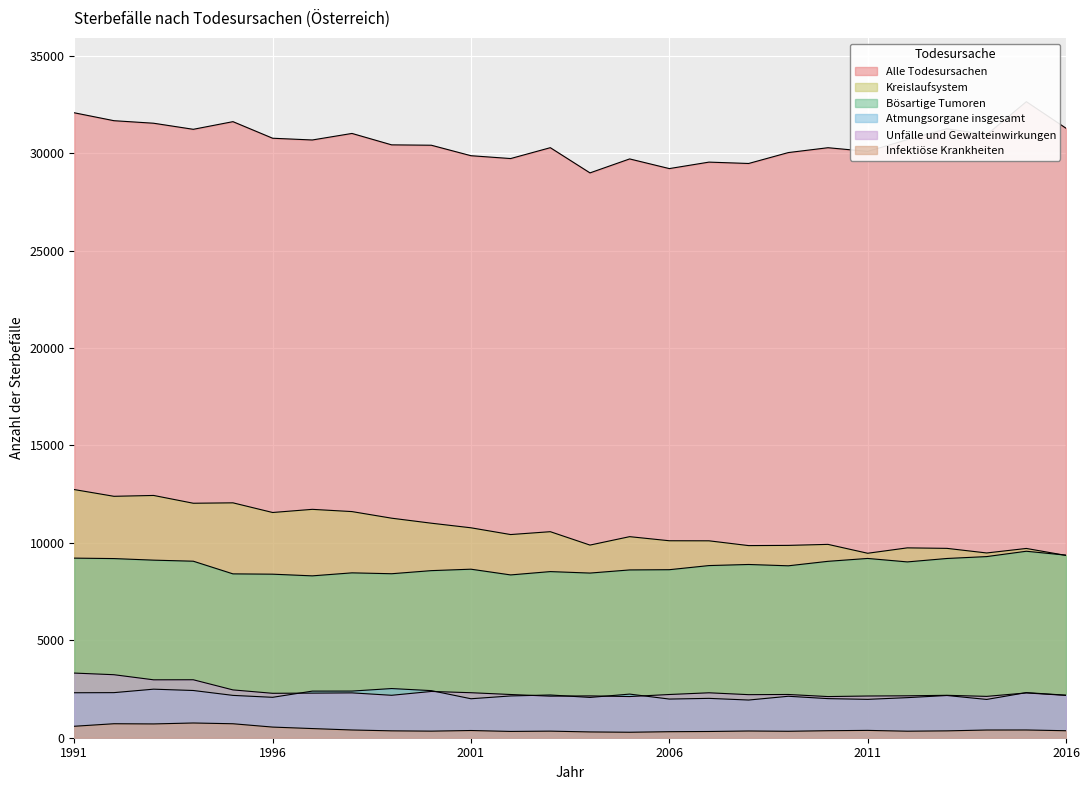

Reading left to right, transcribe all the data shown in this chart.

Alle Todesursachen: 1991=32076	1992=31670	1993=31540	1994=31228	1995=31621	1996=30770	1997=30680	1998=31016	1999=30430	2000=30411	2001=29873	2002=29727	2003=30285	2004=28991	2005=29708	2006=29212	2007=29544	2008=29474	2009=30034	2010=30283	2011=30094	2012=30697	2013=31257	2014=30950	2015=32646	2016=31283
Kreislaufsystem: 1991=12737	1992=12391	1993=12435	1994=12035	1995=12056	1996=11560	1997=11722	1998=11607	1999=11268	2000=11011	2001=10775	2002=10428	2003=10575	2004=9888	2005=10320	2006=10110	2007=10107	2008=9861	2009=9872	2010=9924	2011=9468	2012=9745	2013=9719	2014=9483	2015=9715	2016=9357
Bösartige Tumoren: 1991=9218	1992=9195	1993=9114	1994=9060	1995=8410	1996=8394	1997=8308	1998=8462	1999=8417	2000=8576	2001=8650	2002=8356	2003=8527	2004=8451	2005=8612	2006=8624	2007=8836	2008=8892	2009=8824	2010=9054	2011=9202	2012=9024	2013=9200	2014=9297	2015=9571	2016=9371
Atmungsorgane insgesamt: 1991=2308	1992=2314	1993=2492	1994=2424	1995=2173	1996=2074	1997=2392	1998=2394	1999=2524	2000=2417	2001=2000	2002=2144	2003=2194	2004=2068	2005=2239	2006=1984	2007=2020	2008=1934	2009=2128	2010=2007	2011=1969	2012=2057	2013=2167	2014=1965	2015=2315	2016=2183
Unfälle und Gewalteinwirkungen: 1991=3318	1992=3234	1993=2972	1994=2975	1995=2454	1996=2280	1997=2289	1998=2302	1999=2178	2000=2375	2001=2310	2002=2218	2003=2133	2004=2147	2005=2113	2006=2218	2007=2306	2008=2210	2009=2219	2010=2112	2011=2141	2012=2151	2013=2177	2014=2122	2015=2299	2016=2173
Infektiöse Krankheiten: 1991=588	1992=718	1993=708	1994=756	1995=717	1996=546	1997=470	1998=397	1999=353	2000=338	2001=370	2002=323	2003=338	2004=297	2005=281	2006=309	2007=320	2008=345	2009=331	2010=360	2011=376	2012=335	2013=352	2014=395	2015=397	2016=359